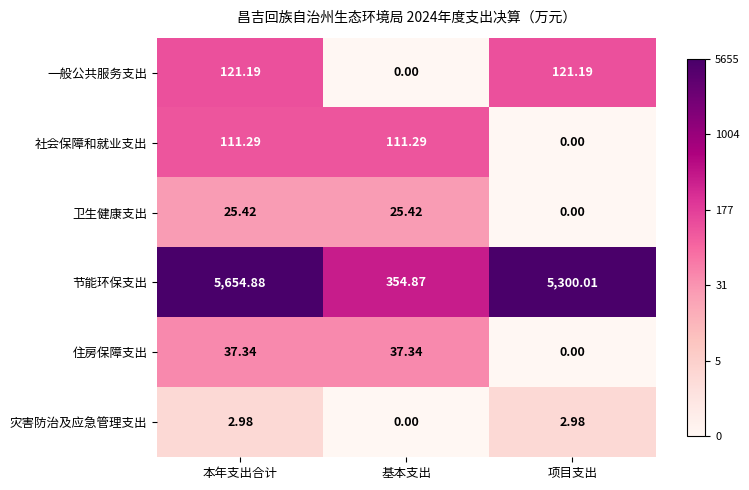

How many positive values does the 灾害防治及应急管理支出 series have?

2